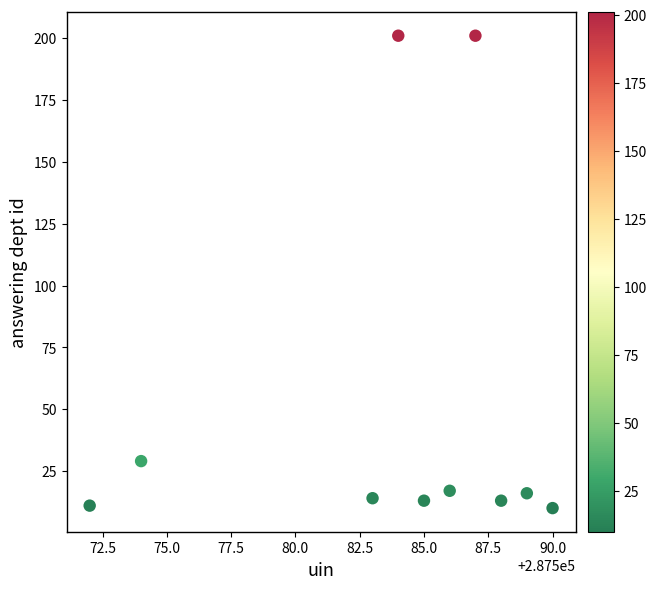

What is the range of Y values (max minus min)?

191